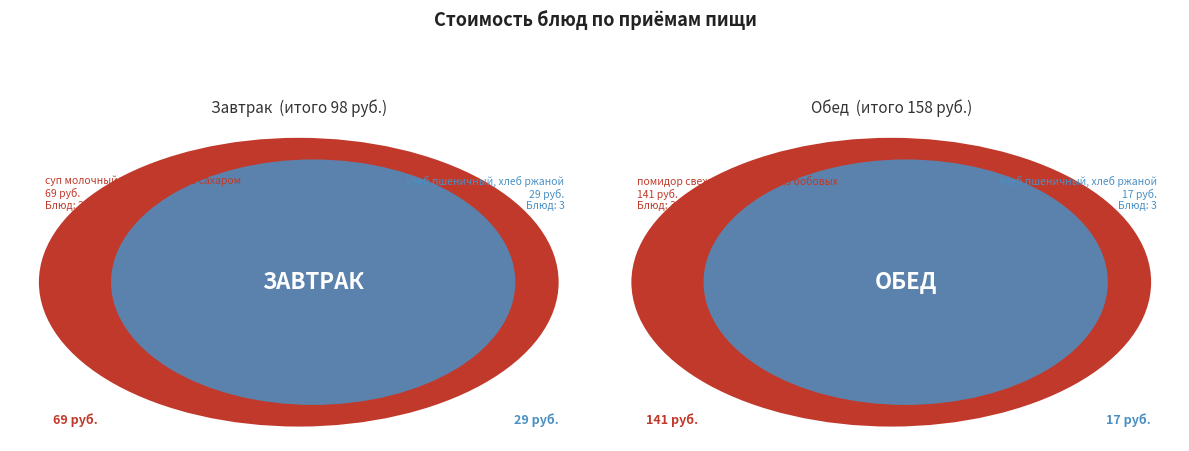

To the nearest percent, what is the difference between the largest and smallest slice percentages?

32%